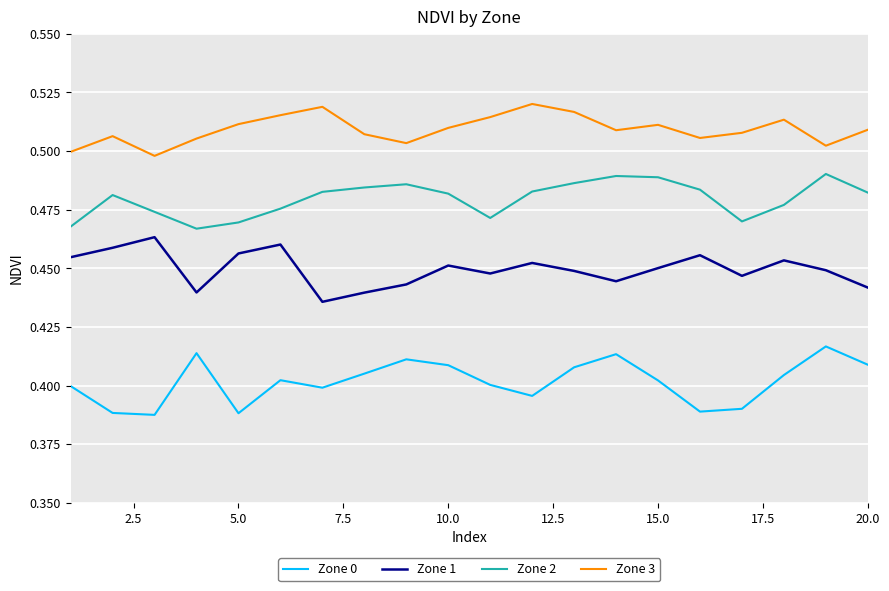

True or false: Zone 2 and Zone 0 intersect in this chart.

False